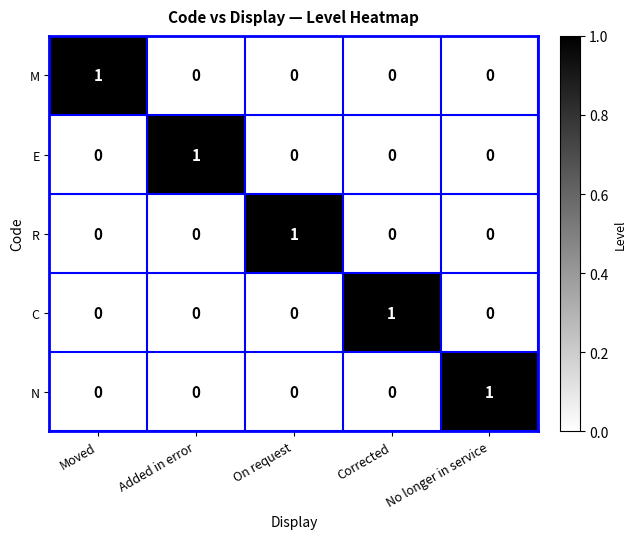

At how many categories does at least one series exceed 0?

5